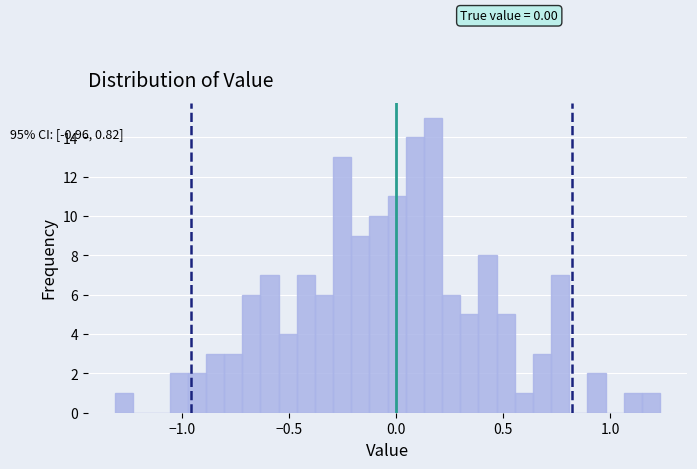

Around what value on the x-axis is the tallest bar? Give the approximate position of its centre, as read against the axis.

0.15